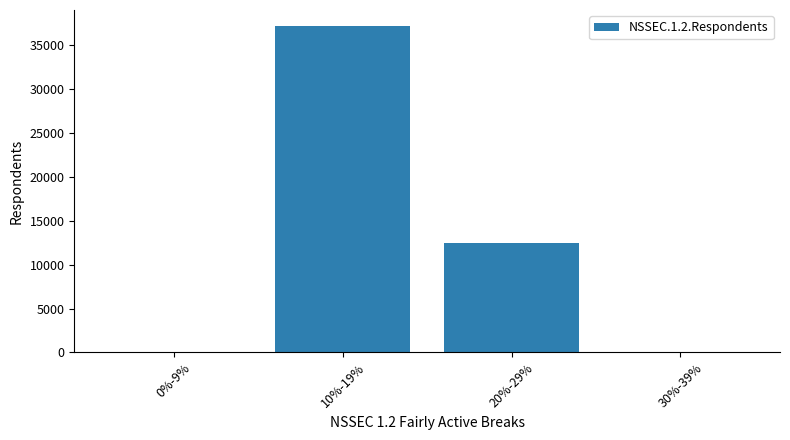

The value at 0%-9% is 0. True or false?

True